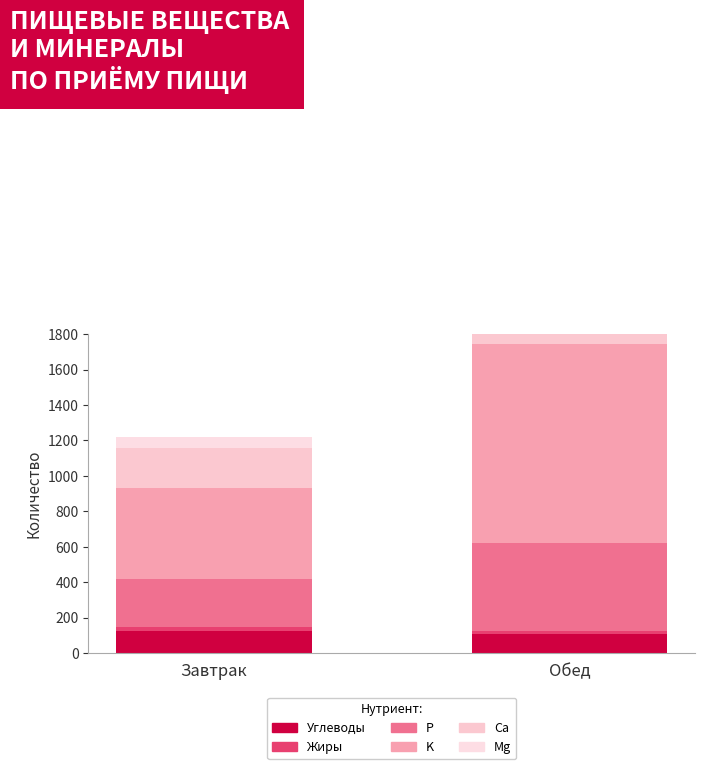

Between Завтрак and Обед, which series saw the biggest shift?

K